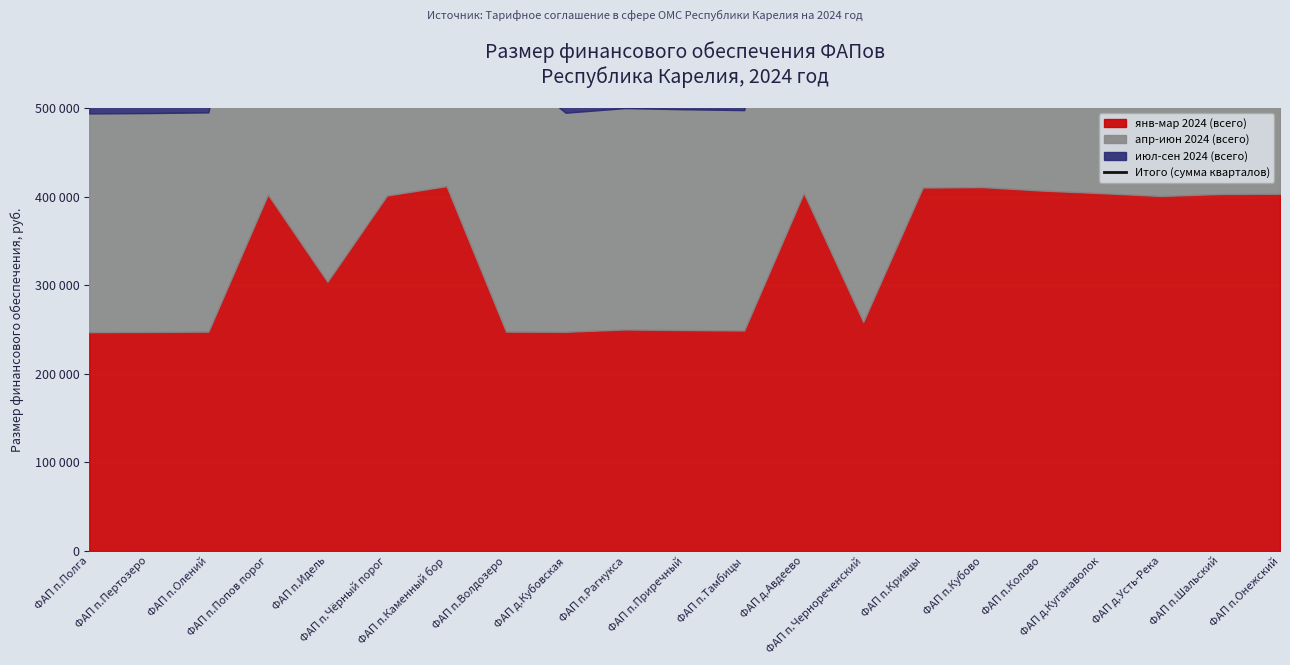

Rank the categories by value from lowest to highest.

ФАП п.Полга, ФАП п.Пертозеро, ФАП д.Кубовская, ФАП п.Олений, ФАП п.Тамбицы, ФАП п.Приречный, ФАП п.Рагнукса, ФАП п.Чернореченский, ФАП п.Волдозеро, ФАП п.Идель, ФАП д.Усть-Река, ФАП п.Каменный бор, ФАП п.Чёрный порог, ФАП п.Попов порог, ФАП п.Шальский, ФАП п.Онежский, ФАП д.Куганаволок, ФАП д.Авдеево, ФАП п.Колово, ФАП п.Кривцы, ФАП п.Кубово